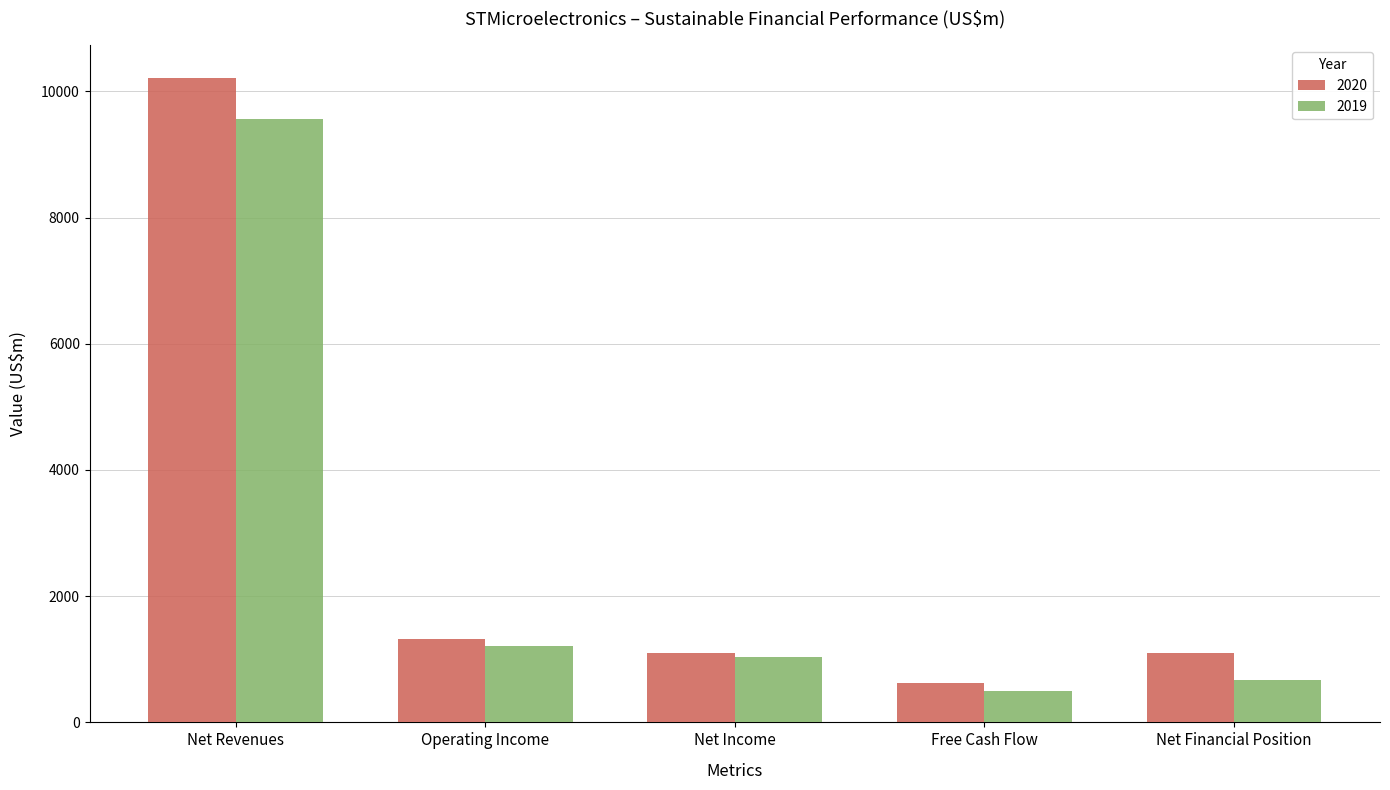

Does the chart contain any negative values?

No